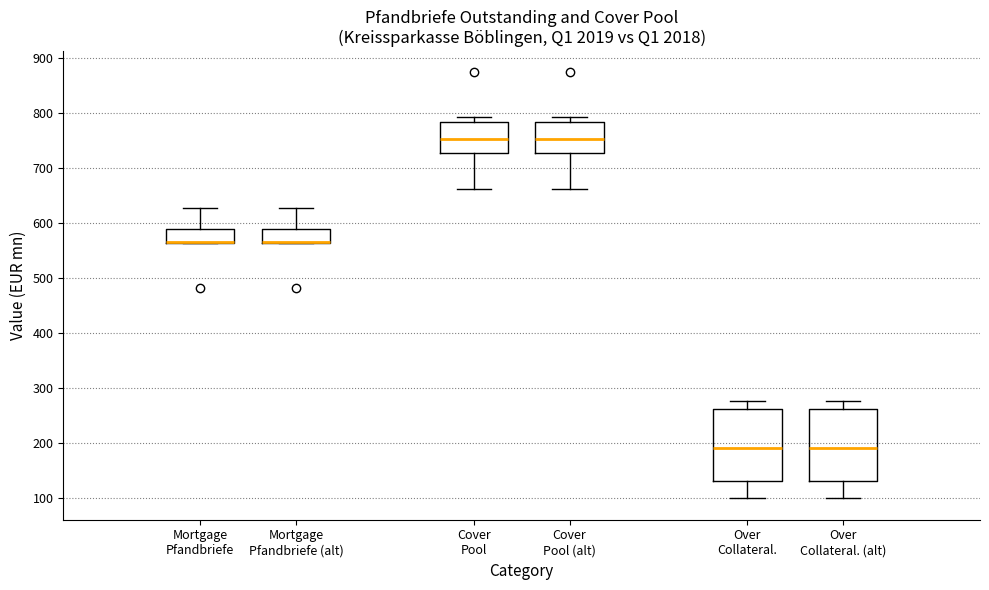

Where is the lower edge of the box for Over Collateral. (alt) on the y-axis? The values are not printed on the chart, so give them approximately, as read against the axis.

130